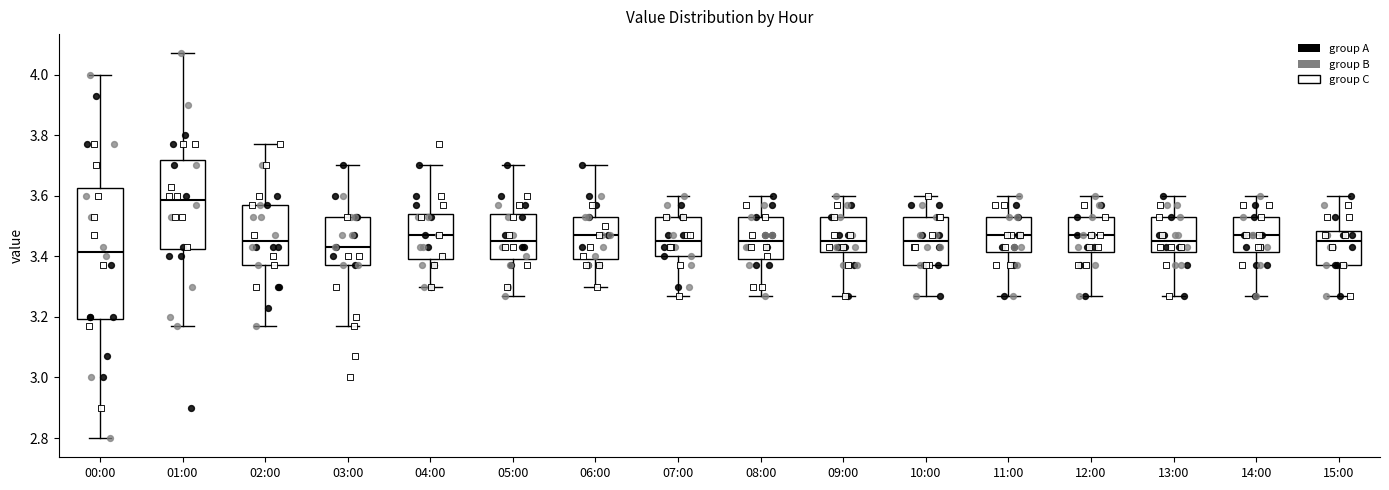

Which box is the tallest, from its lower edge to its upper edge?

00:00